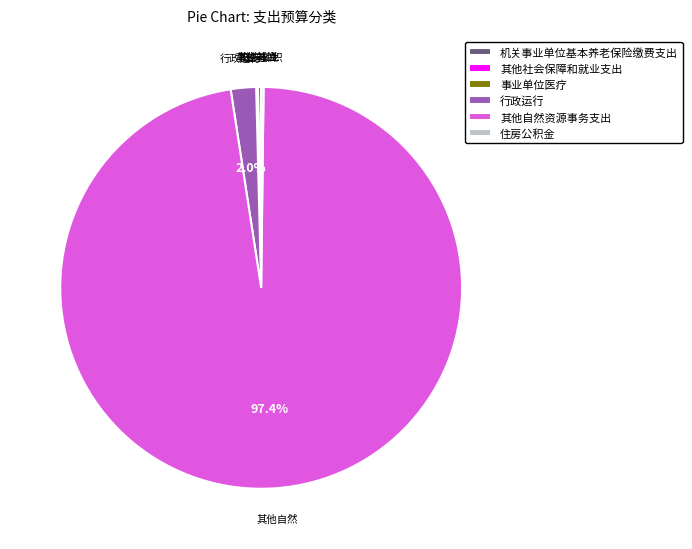

Does 其他自然资源事务支出 account for over 50% of the chart?

Yes